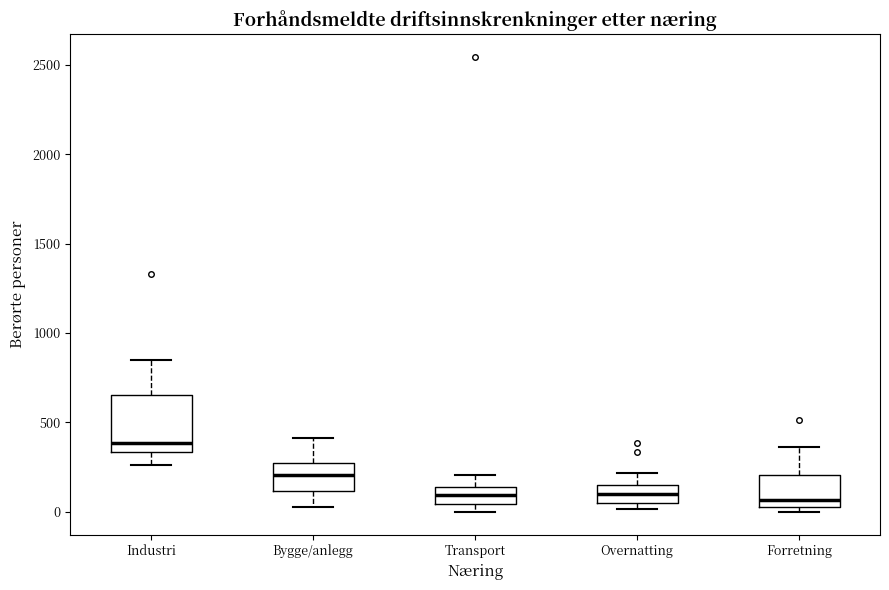

Reading left to right, read every box against the y-axis: the position of its median line, the range the box covers, and the ends of its whiskers. The values are not printed on the chart, so give them approximately, as read against the axis.

Industri: median 400, box 350 to 650, whiskers 250 to 850
Bygge/anlegg: median 200, box 100 to 250, whiskers 50 to 400
Transport: median 100, box 50 to 150, whiskers 0 to 200
Overnatting: median 100, box 50 to 150, whiskers 0 to 200
Forretning: median 50, box 0 to 200, whiskers 0 (just below the box's lower edge) to 350